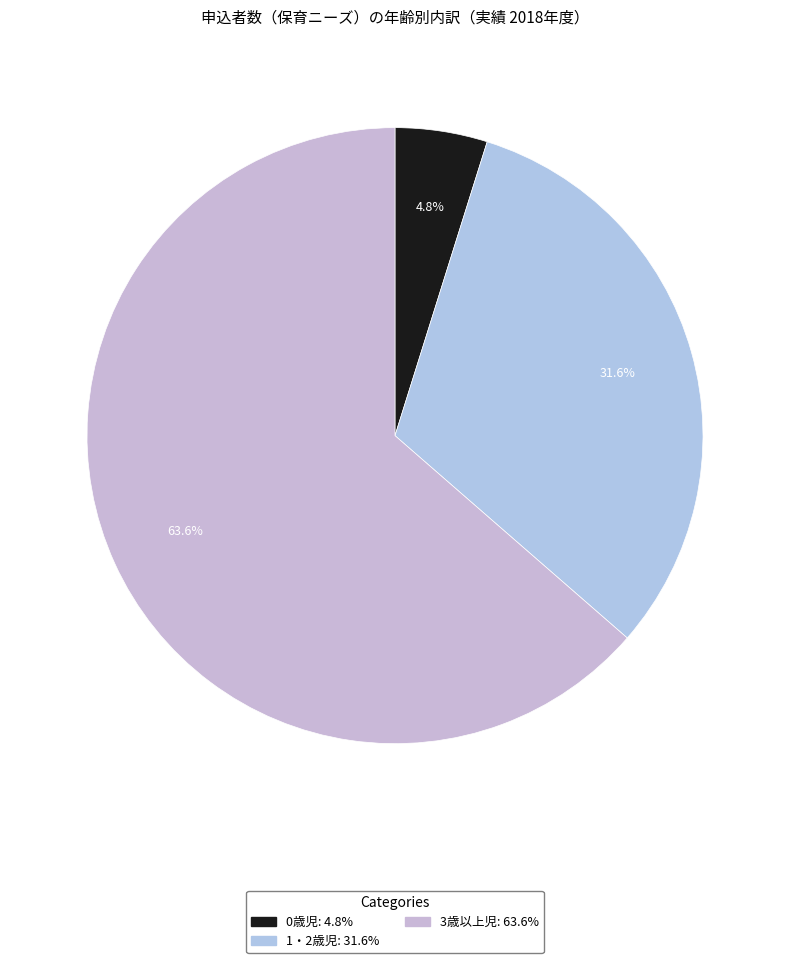

What is the total percentage of 1・2歳児 and 0歳児?

36.4%